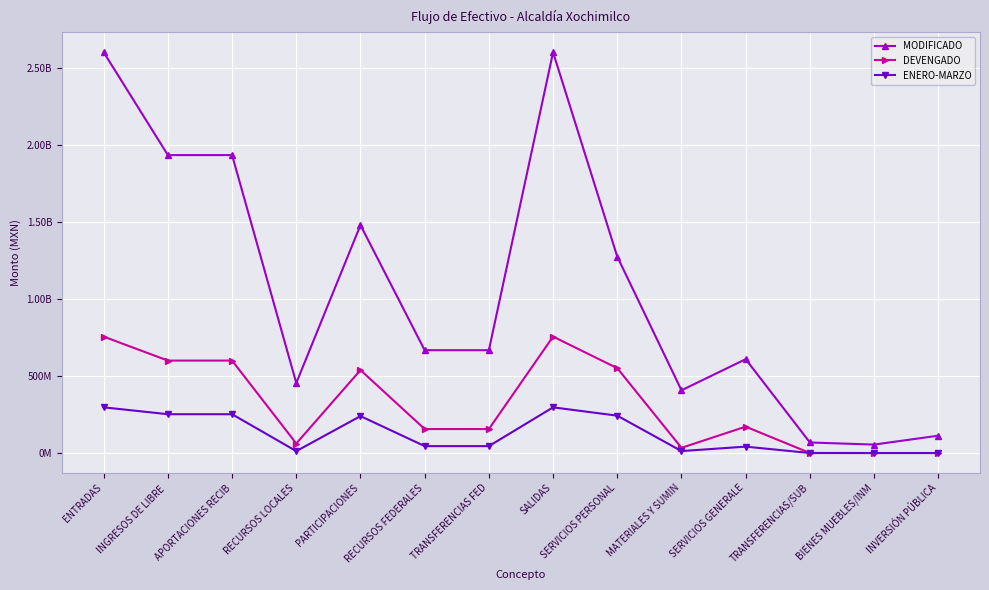

Is this an area chart (filled region under the line)?

No